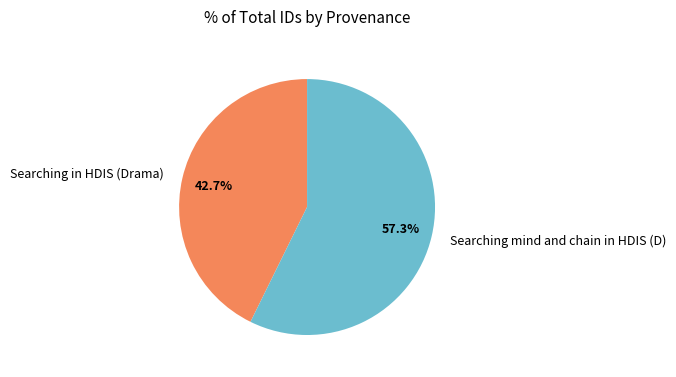

What percentage is the Searching in HDIS (Drama) slice, to the nearest percent?

43%